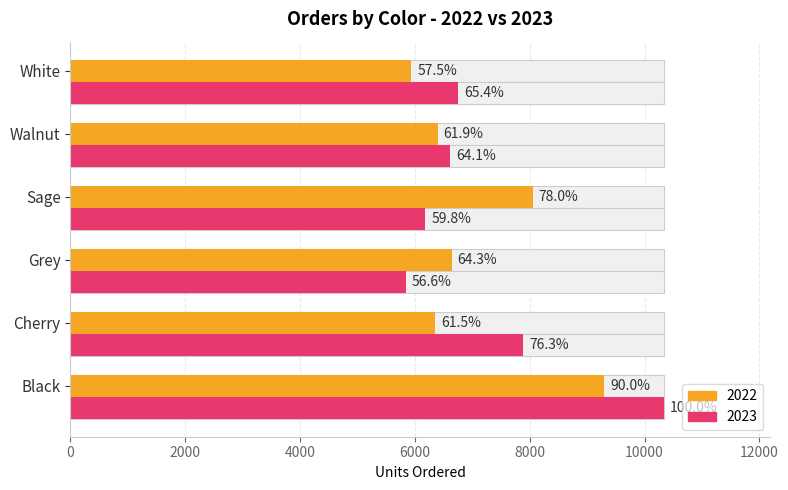

Where is 2023 nearest to the value 8089?

Cherry